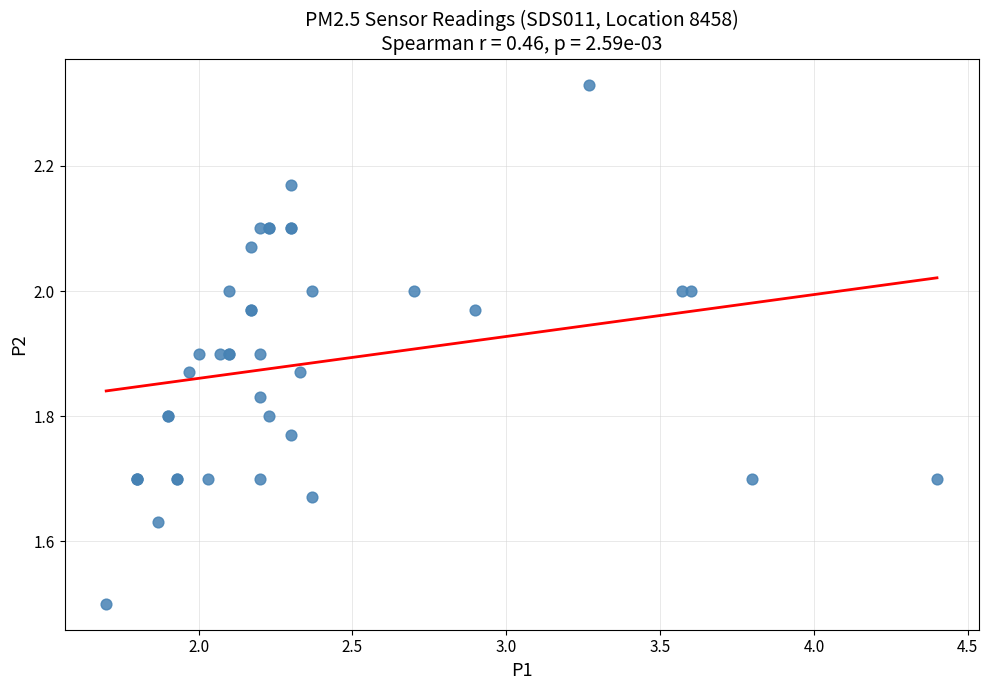

What Y value in the scatter plot is closest to 1?

1.5